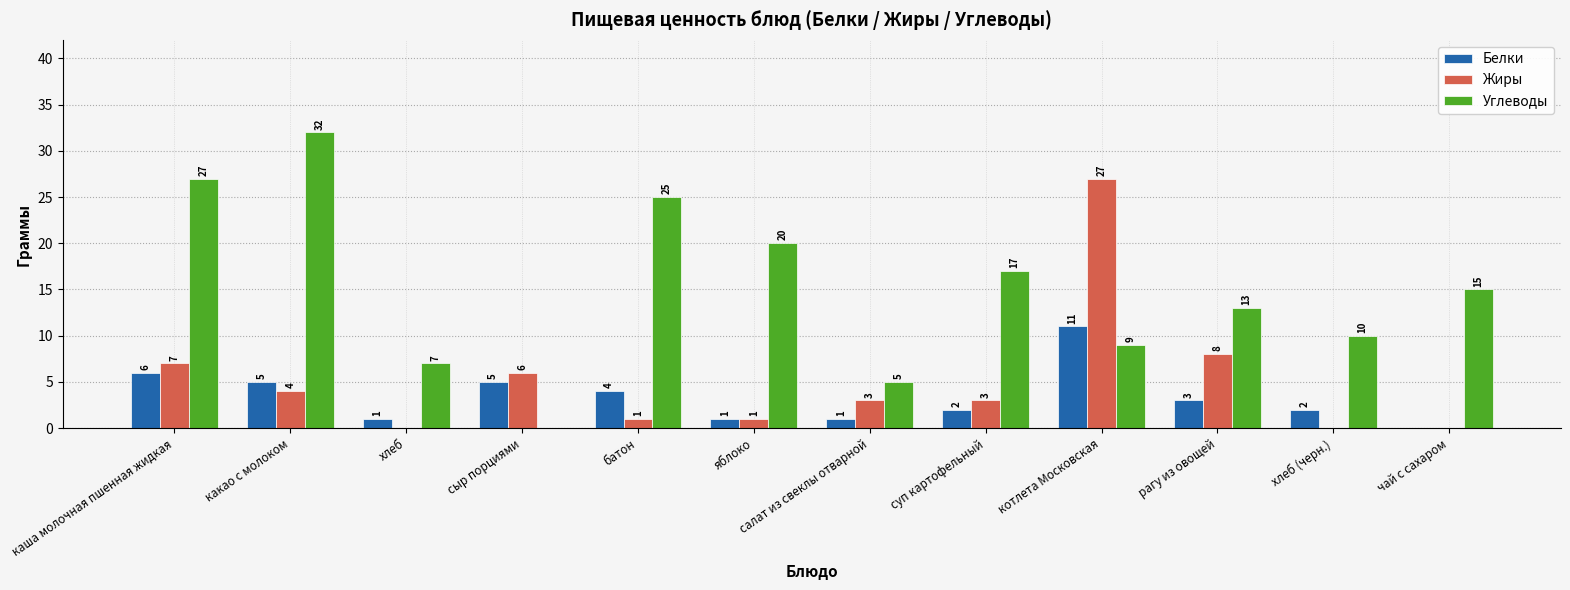

The value of Жиры at котлета Московская is 27. True or false?

True